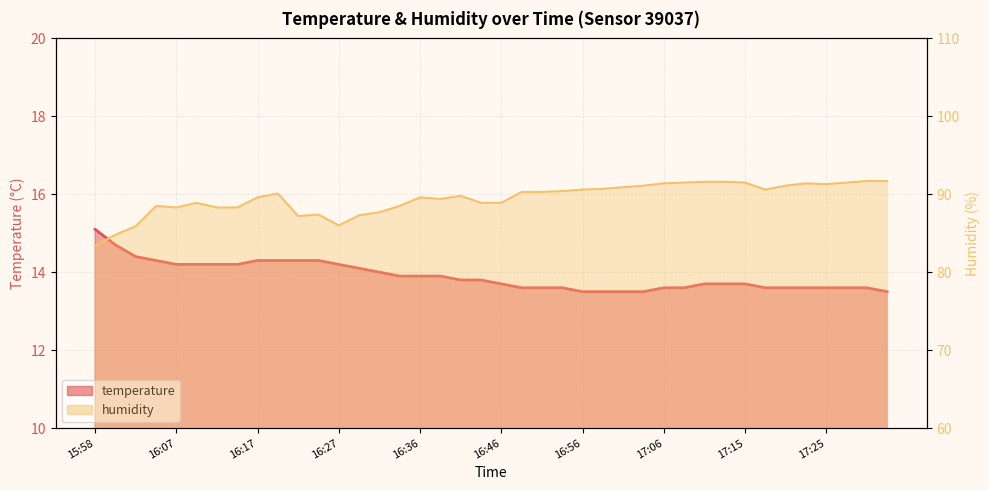

The humidity series shows 88.3 at 16:15. True or false?

True